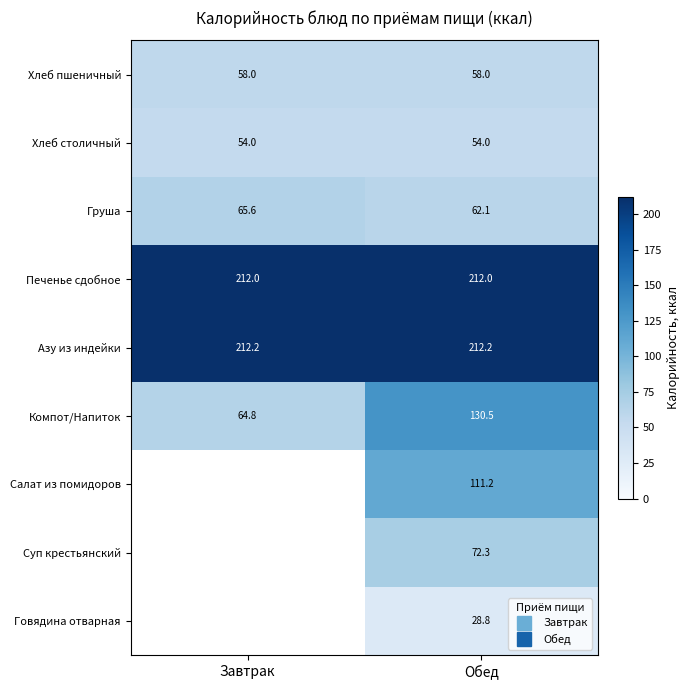

Where does the Салат из помидоров series first go above 111?

Обед